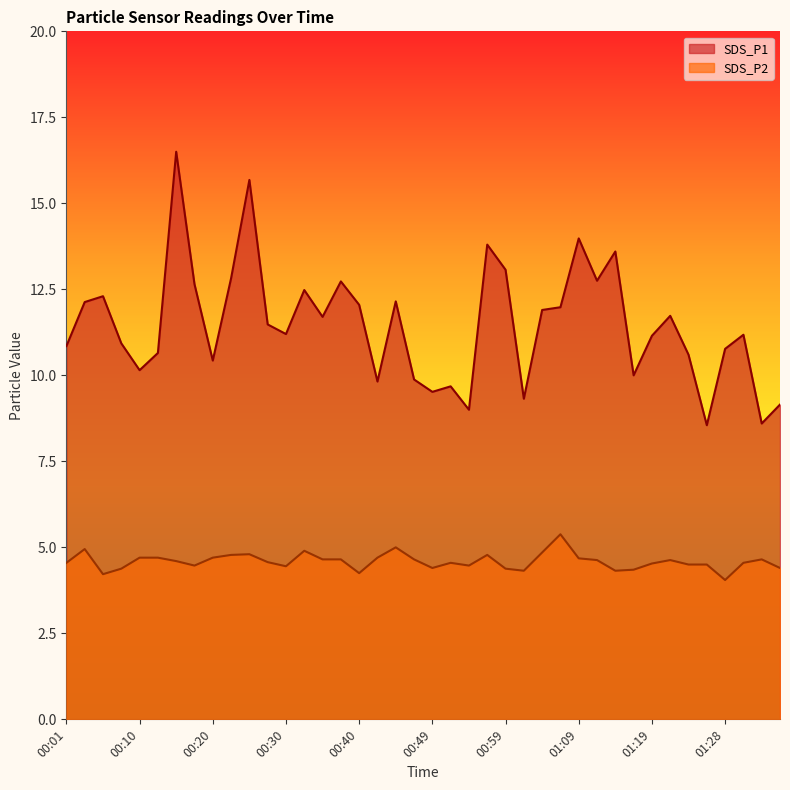

Reading right to left, list all the values displayed in this chart.

SDS_P1: 9.2	8.6	11.2	10.8	8.6	10.6	11.7	11.2	10.0	13.6	12.8	14.0	12.0	11.9	9.3	13.1	13.8	9.0	9.7	9.5	9.9	12.2	9.8	12.1	12.7	11.7	12.5	11.2	11.5	15.7	12.8	10.4	12.7	16.5	10.7	10.2	10.9	12.3	12.1	10.8
SDS_P2: 4.4	4.7	4.5	4.0	4.5	4.5	4.6	4.5	4.3	4.3	4.6	4.7	5.4	4.8	4.3	4.4	4.8	4.5	4.5	4.4	4.7	5.0	4.7	4.2	4.7	4.7	4.9	4.5	4.6	4.8	4.8	4.7	4.5	4.6	4.7	4.7	4.4	4.2	5.0	4.5